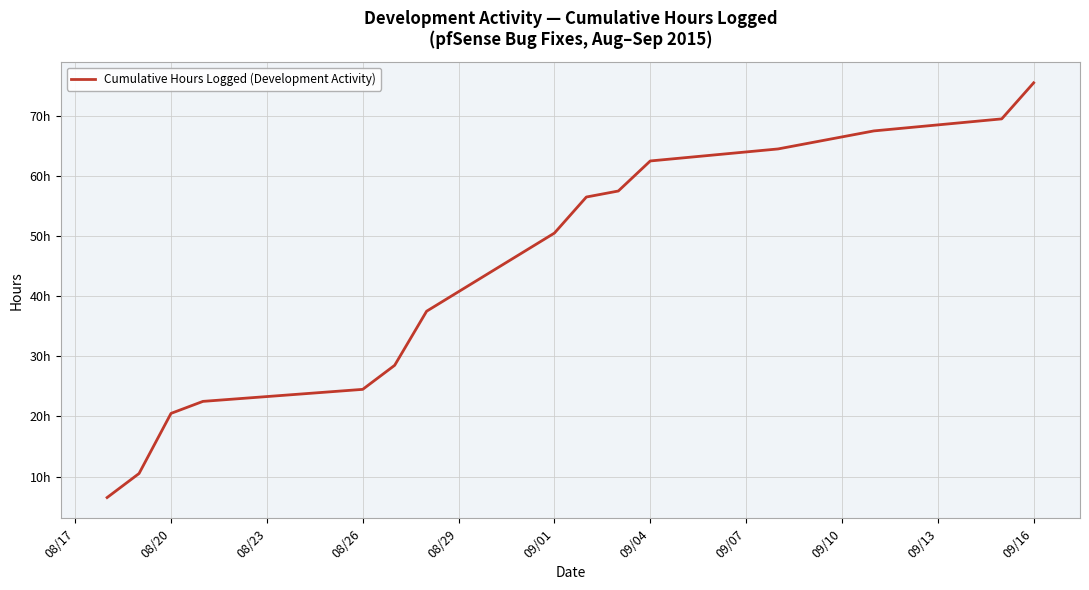

Does the chart display data point markers on the line(s)?

No